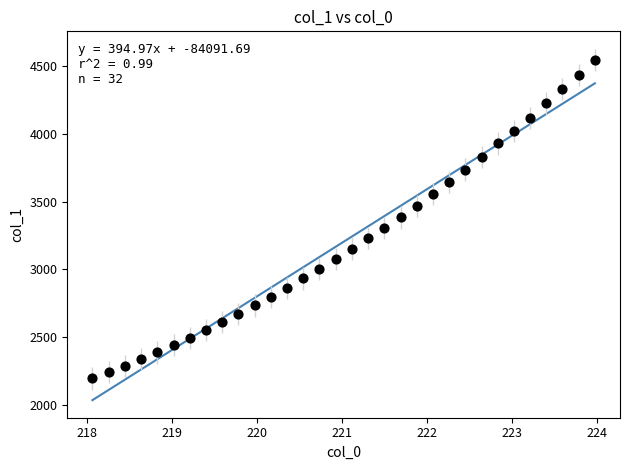

What is the range of X values (max minus min)?

5.9